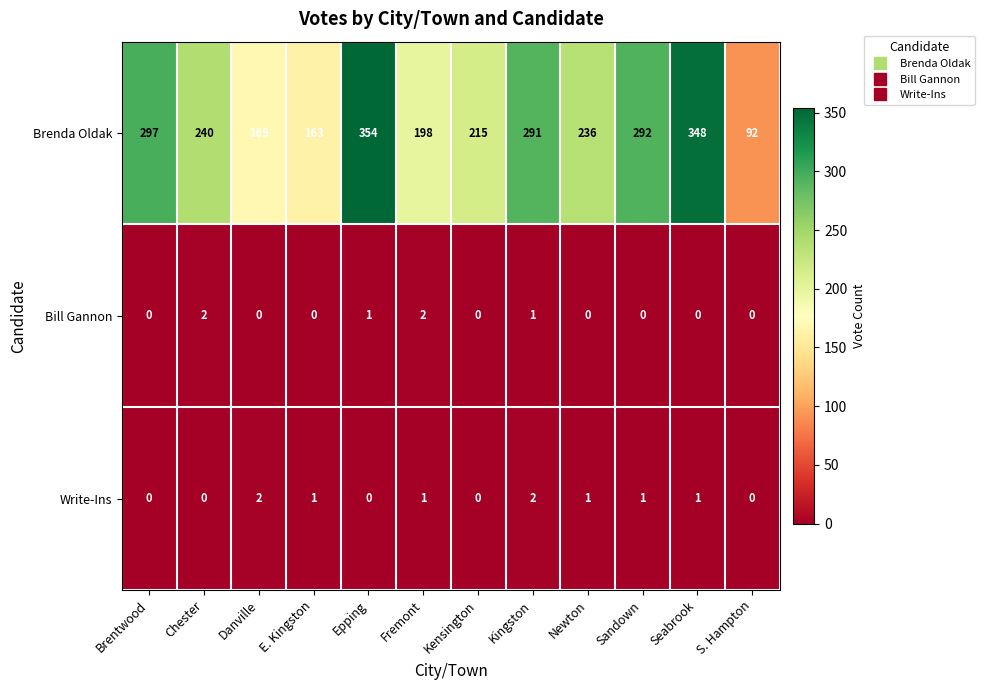

Which series has the widest spread of values?

Brenda Oldak